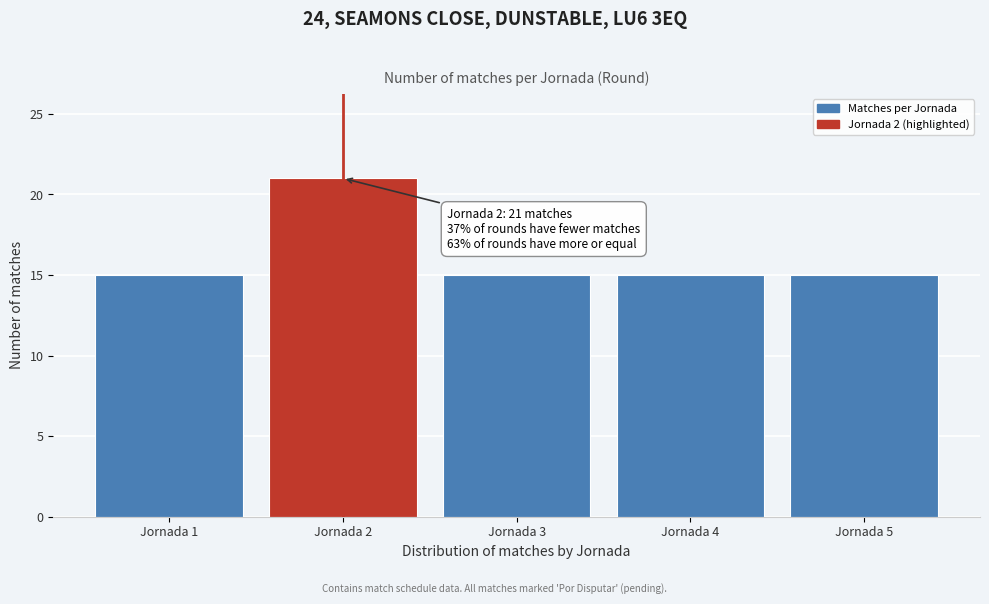

Reading left to right, list all the values displayed in this chart.

Jornada 1=15	Jornada 2=21	Jornada 3=15	Jornada 4=15	Jornada 5=15